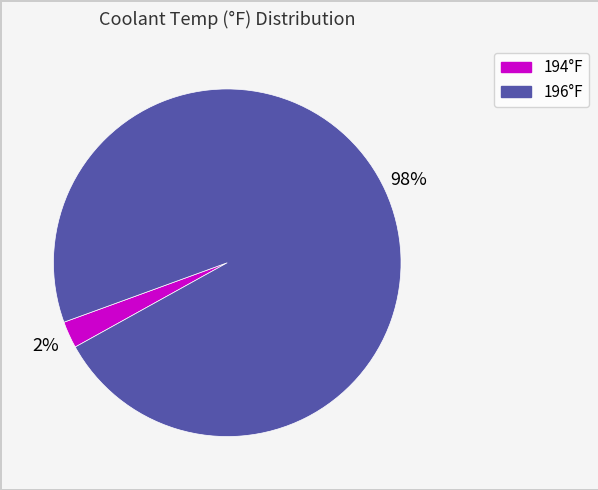

Is there a majority slice in this chart?

Yes